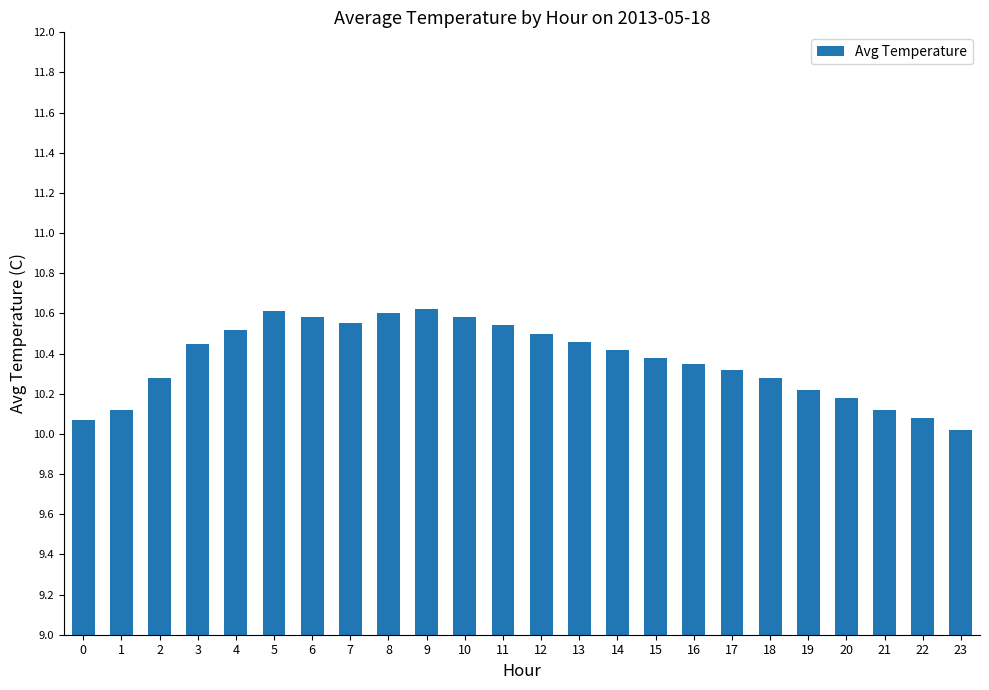

Which label corresponds to the smallest value in the chart?

23